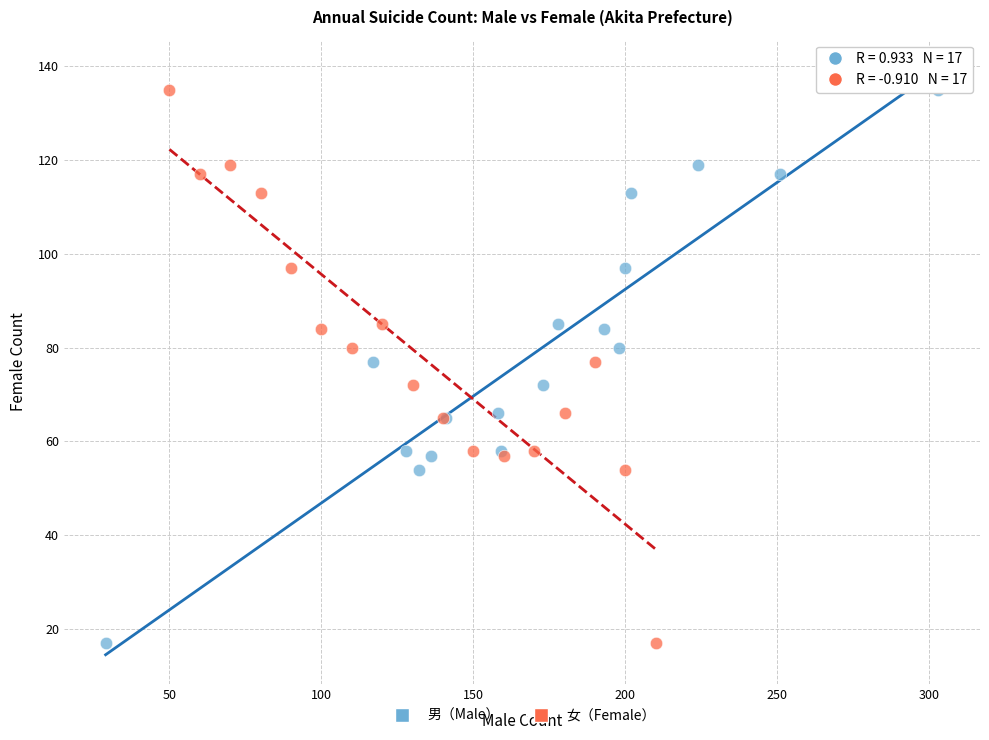

What are all the series names shown in the legend?

男（Male）, 女（Female）